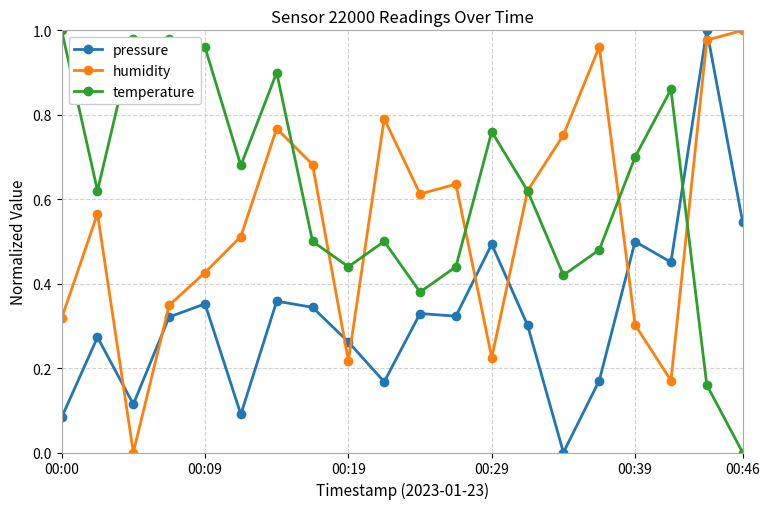

After their last crossing, which series has the higher values: pressure or humidity?

humidity